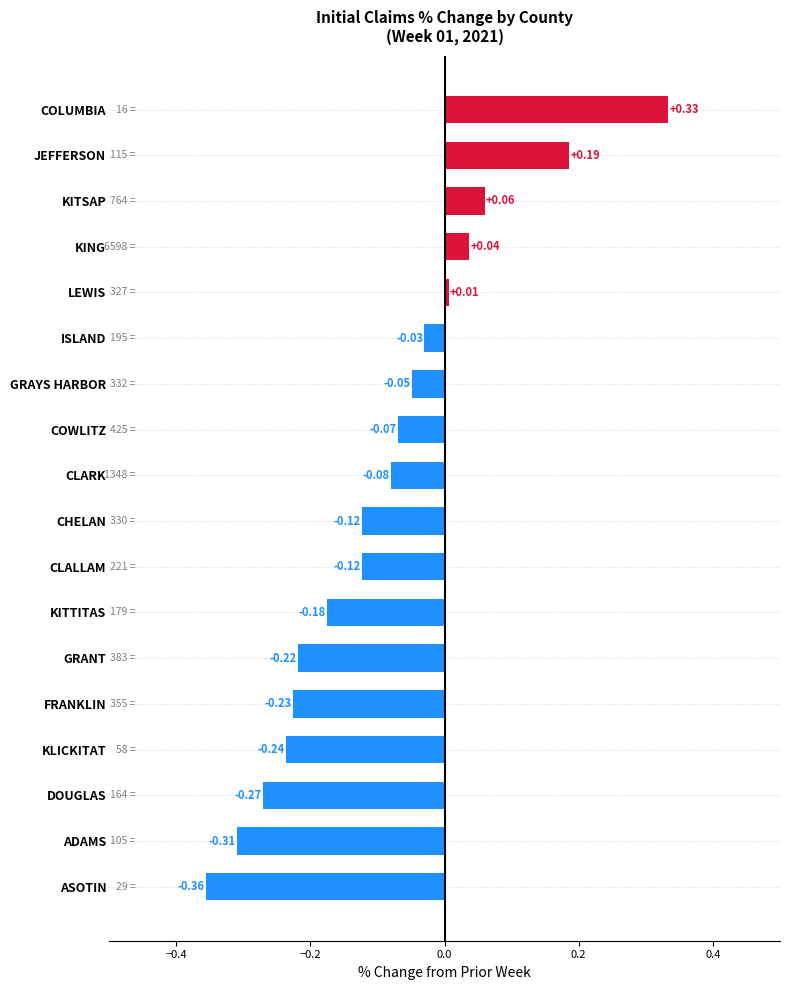

What is the sum of all values?

-1.6